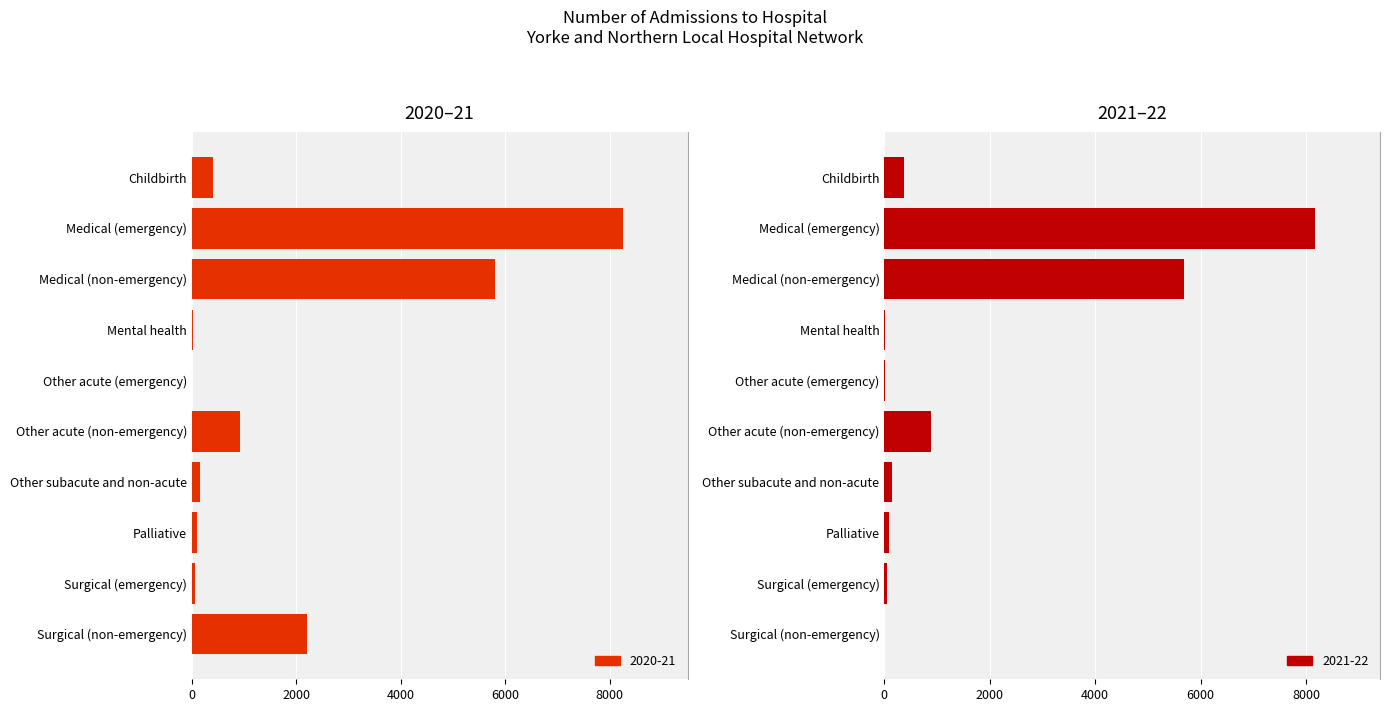

True or false: 2021-22 has a value of 0 at Surgical (non-emergency).

True